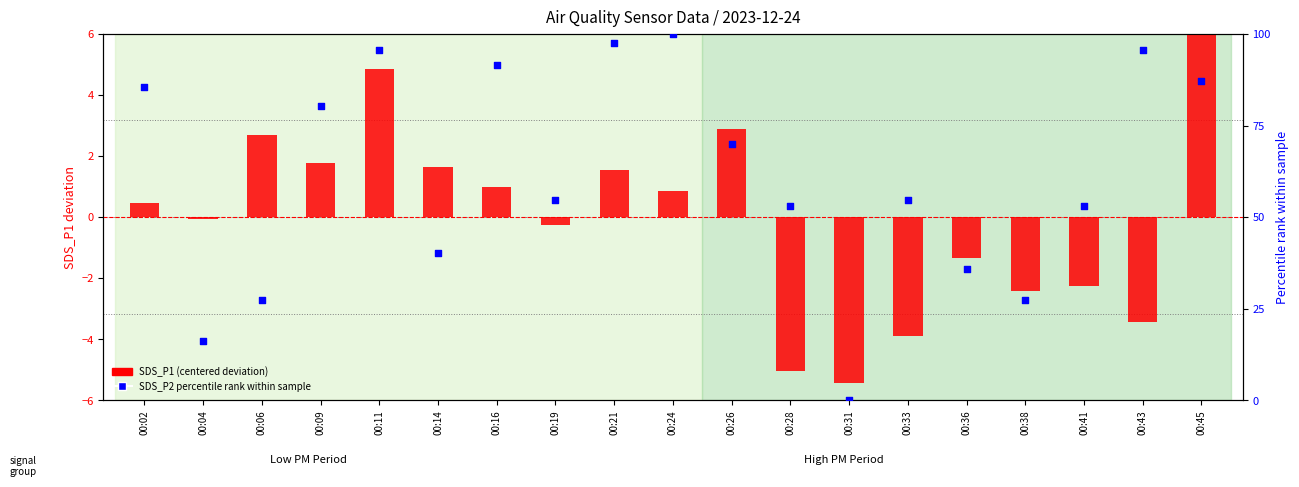

What is the total value across all series at 00:43?

92.3